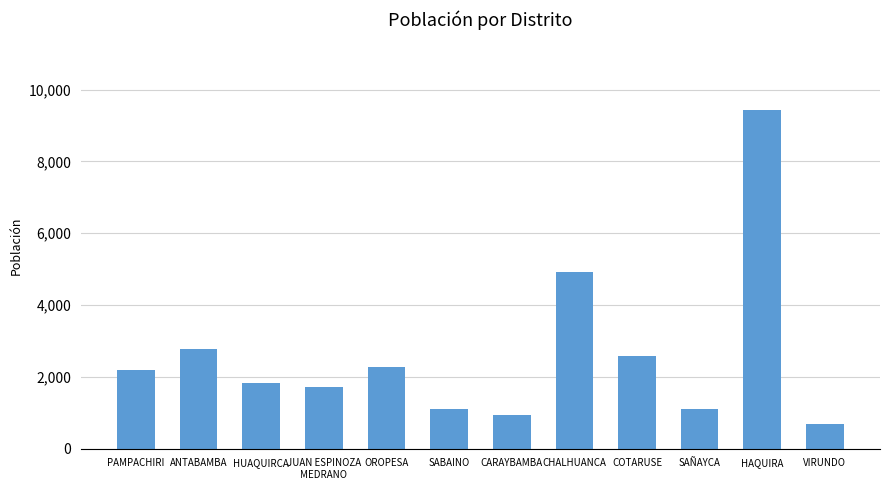

How many data points are less than 2199?

6